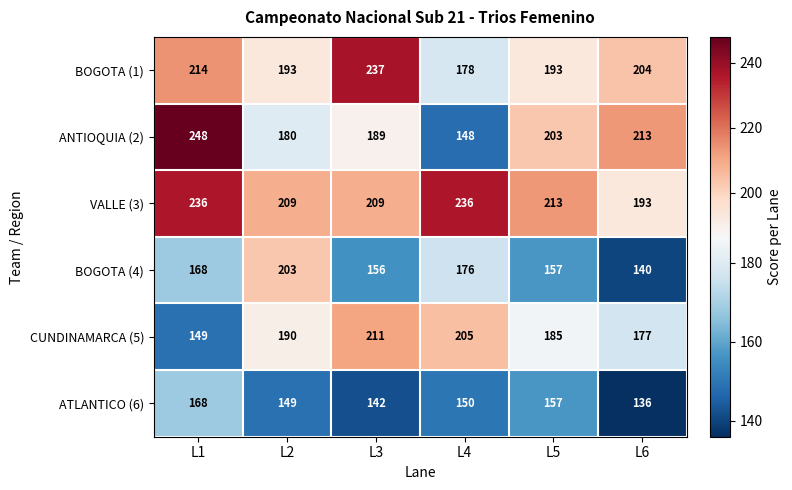

Which series changed the most between L5 and L6?

ATLANTICO (6)